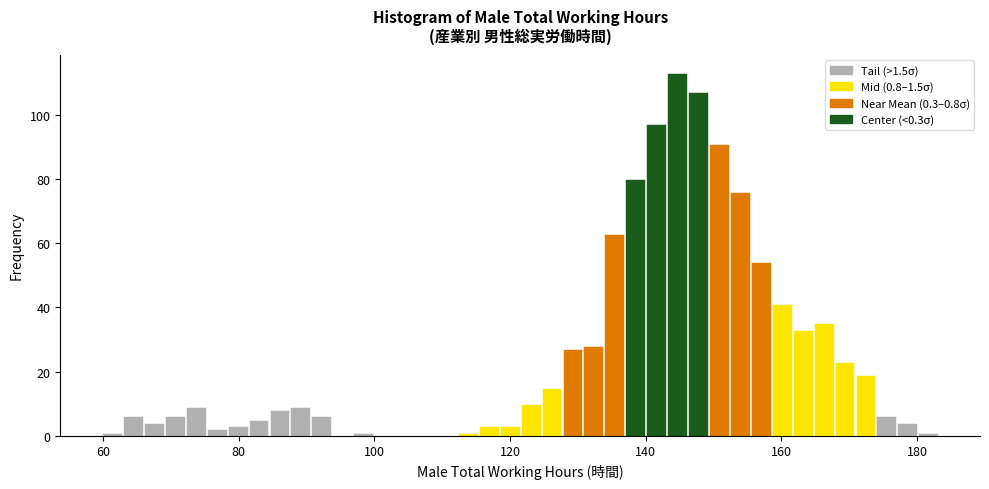

Read against the x-axis, roughly where is the centre of the tallest bar?

144